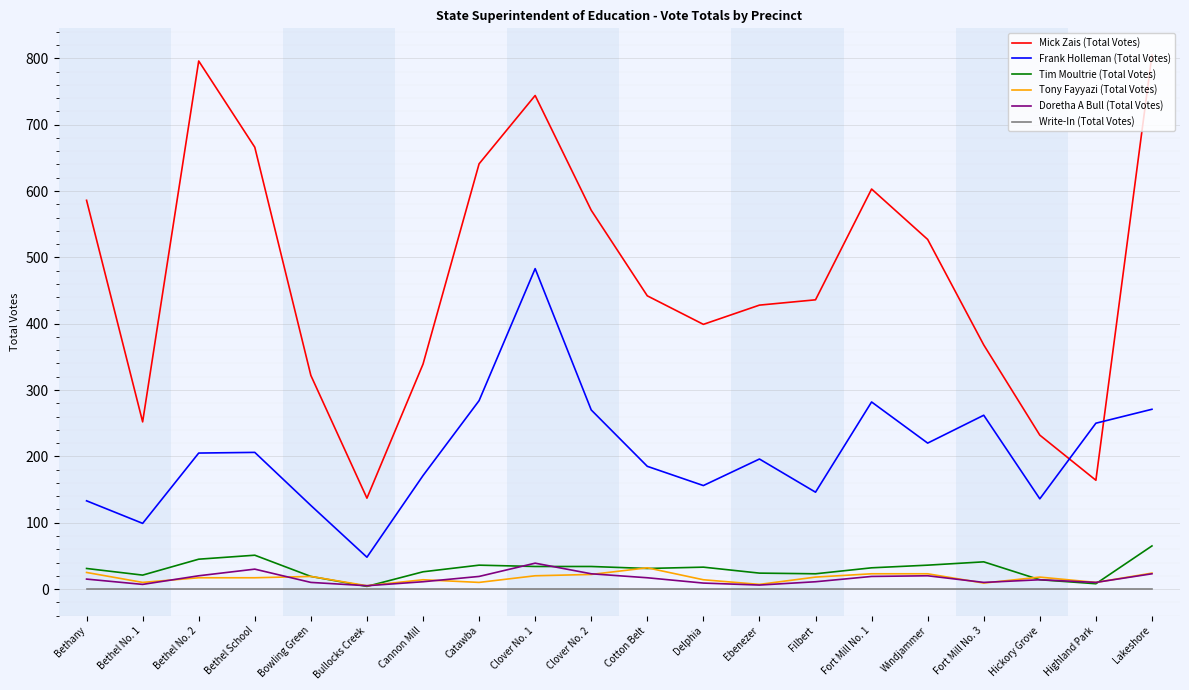

Count the number of categories in the chart.

20